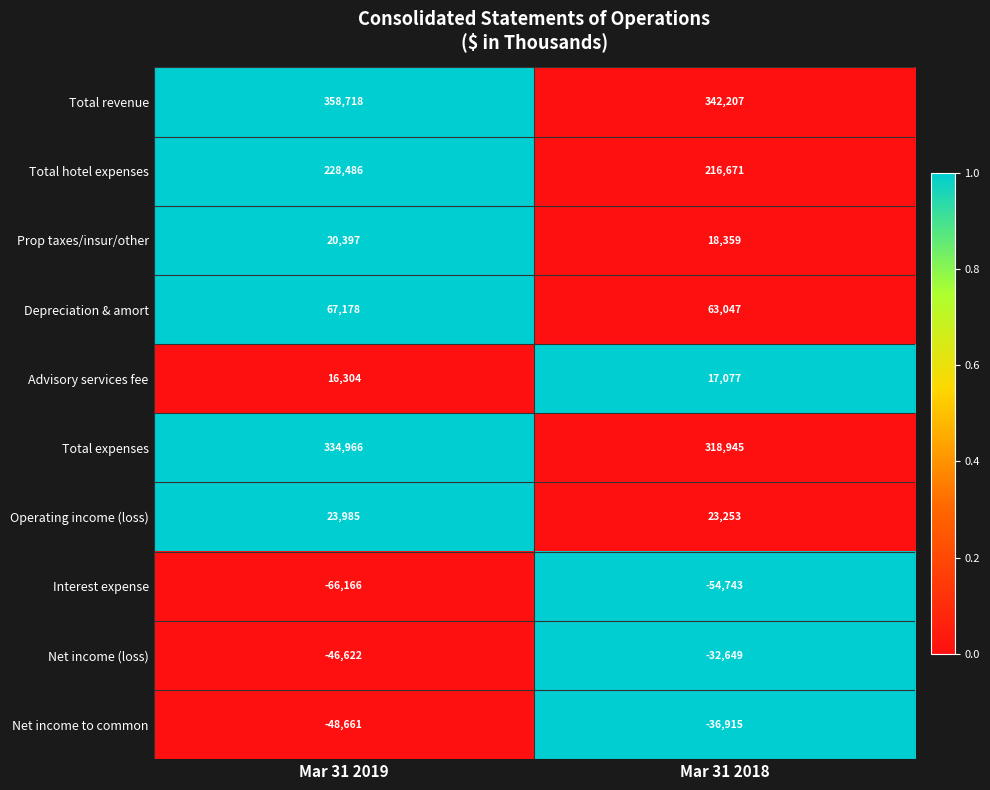

What is the difference between the Total hotel expenses values at Mar 31 2018 and Mar 31 2019?

11815